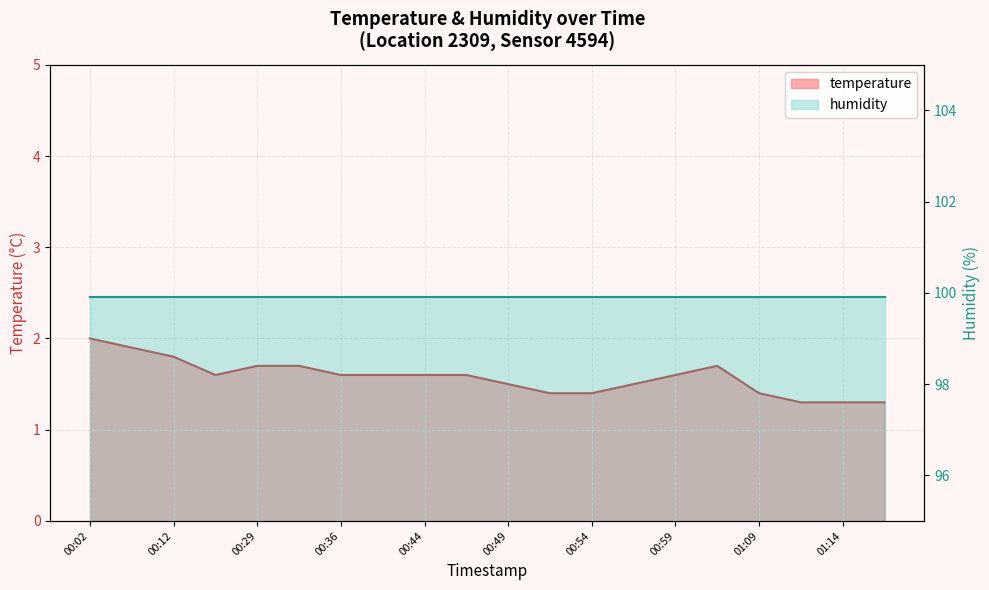

Which label corresponds to the largest value in the chart?

00:02